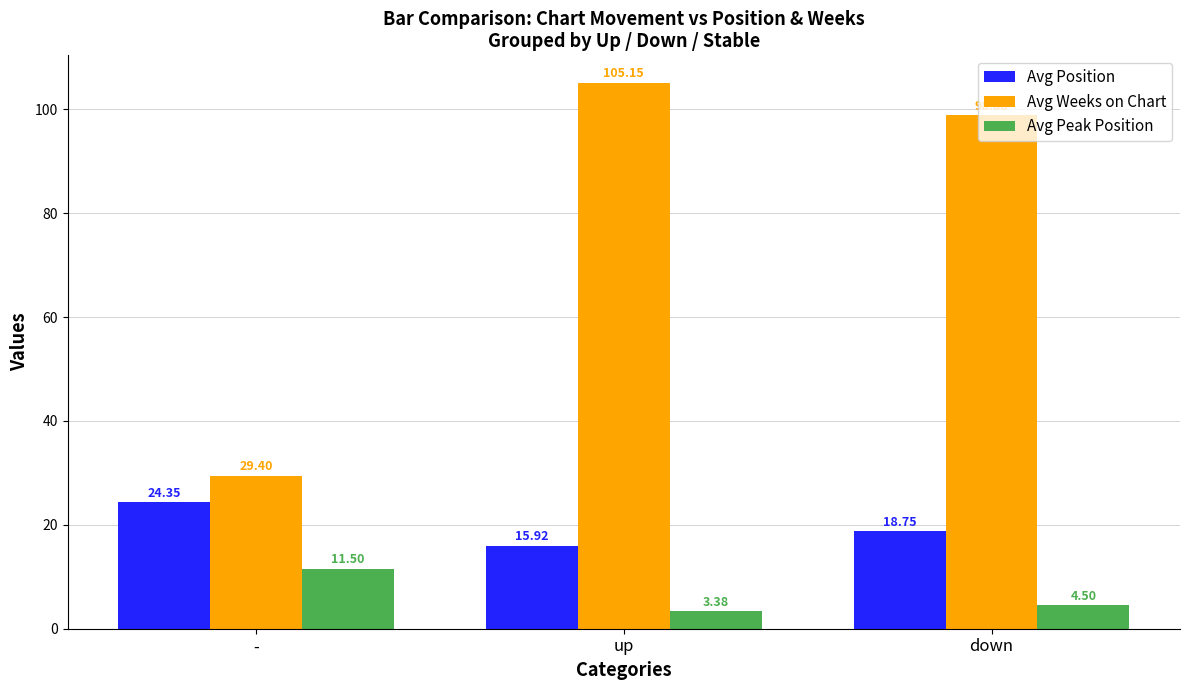

At which label is Avg Peak Position closest to 7?

down